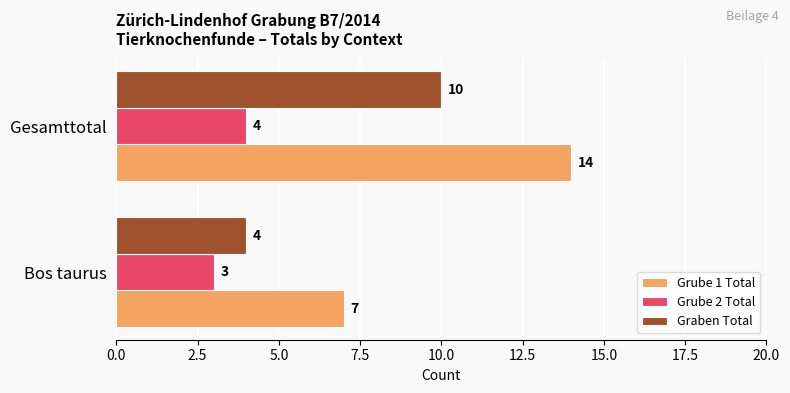

Is it true that Grube 2 Total equals 7 at Gesamttotal?

False